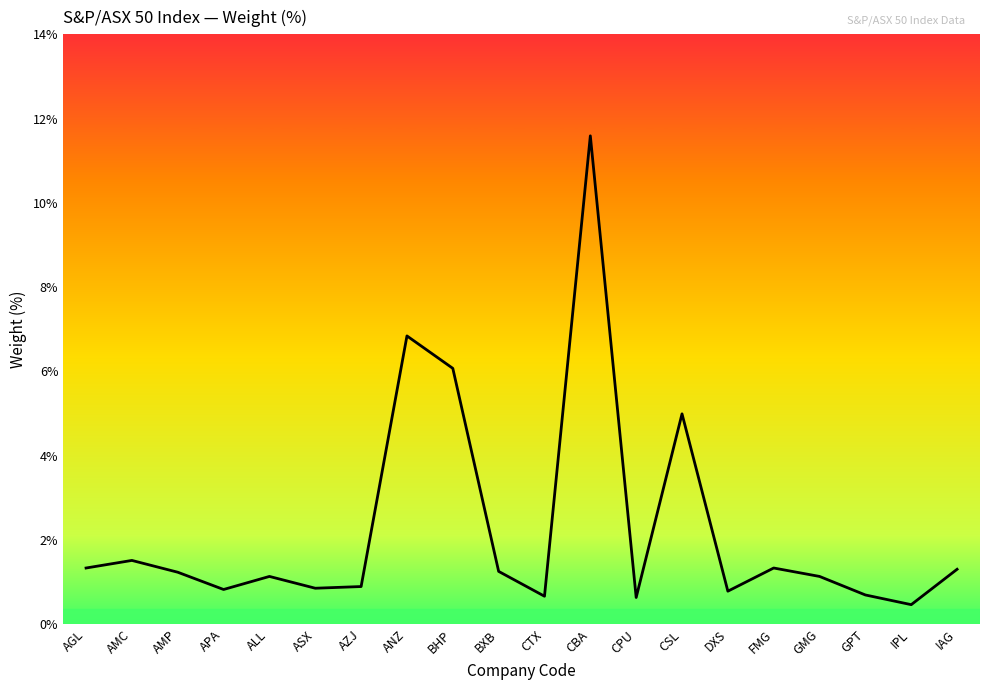

Is it true that the value at AMP is 1.9?

False